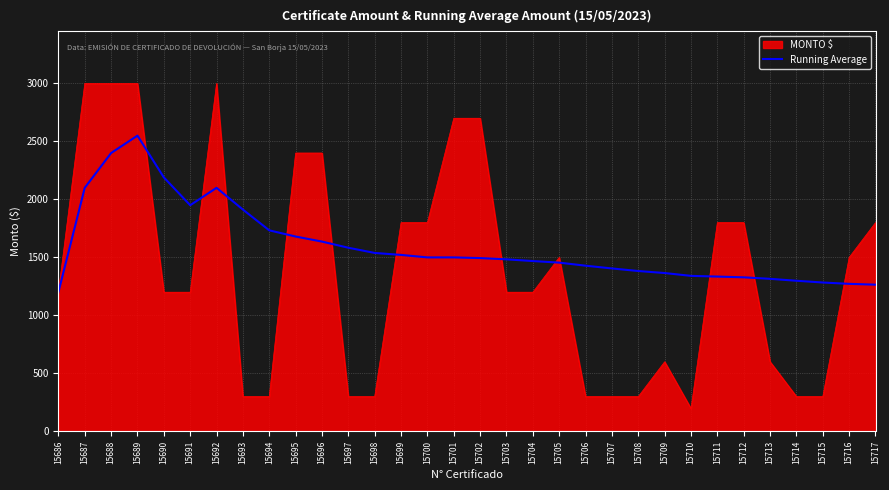

How many series are shown in this chart?

2